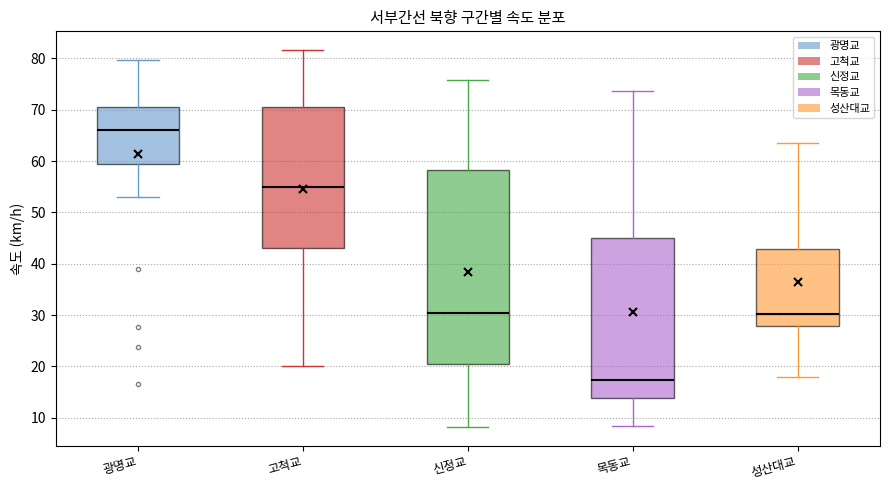

Reading left to right, transcribe this box plot: for each box, give where its median line is, the range the box spans, and where its two whiskers end, as read against the y-axis. The values are not printed on the chart, so give them approximately, as read against the axis.

광명교: median 66, box 59 to 71, whiskers 53 to 80
고척교: median 55, box 43 to 71, whiskers 20 to 82
신정교: median 30, box 21 to 58, whiskers 8 to 76
목동교: median 17, box 14 to 45, whiskers 8 to 74
성산대교: median 30, box 28 to 43, whiskers 18 to 63